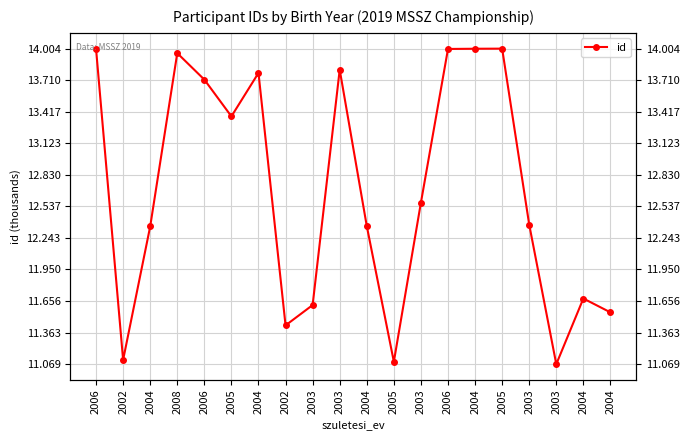

Where is the data nearest to the value 12?

2004